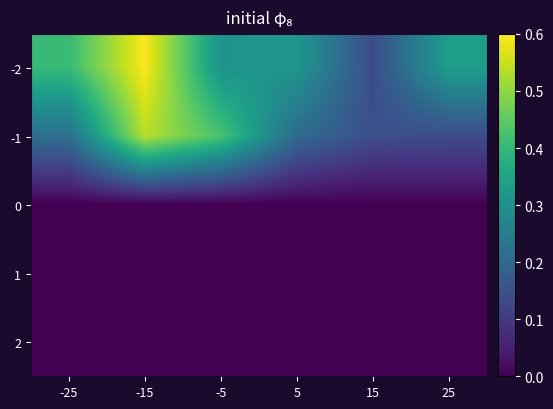

List the series in order of their peak value, lowest first.

0, 1, 2, -1, -2